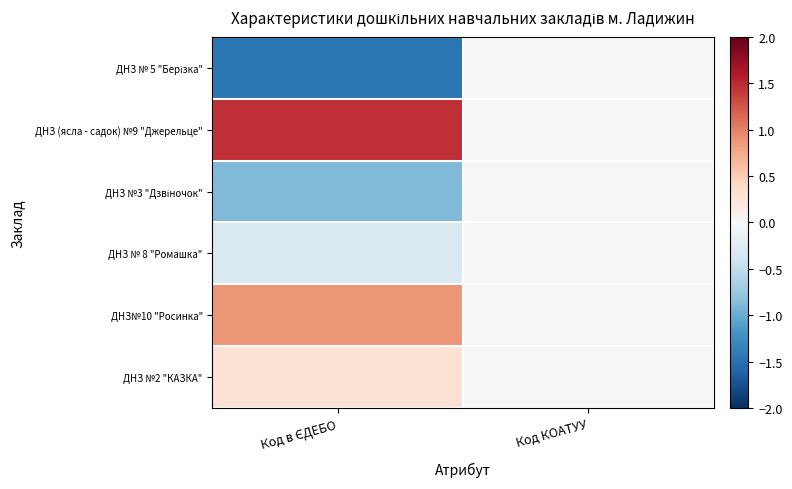

Which series has the largest total across all categories?

ДНЗ (ясла - садок) №9 "Джерельце"